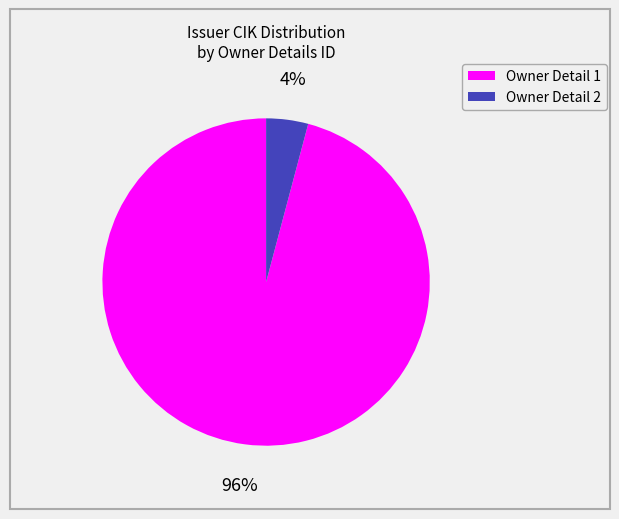

Does any single category account for the majority?

Yes